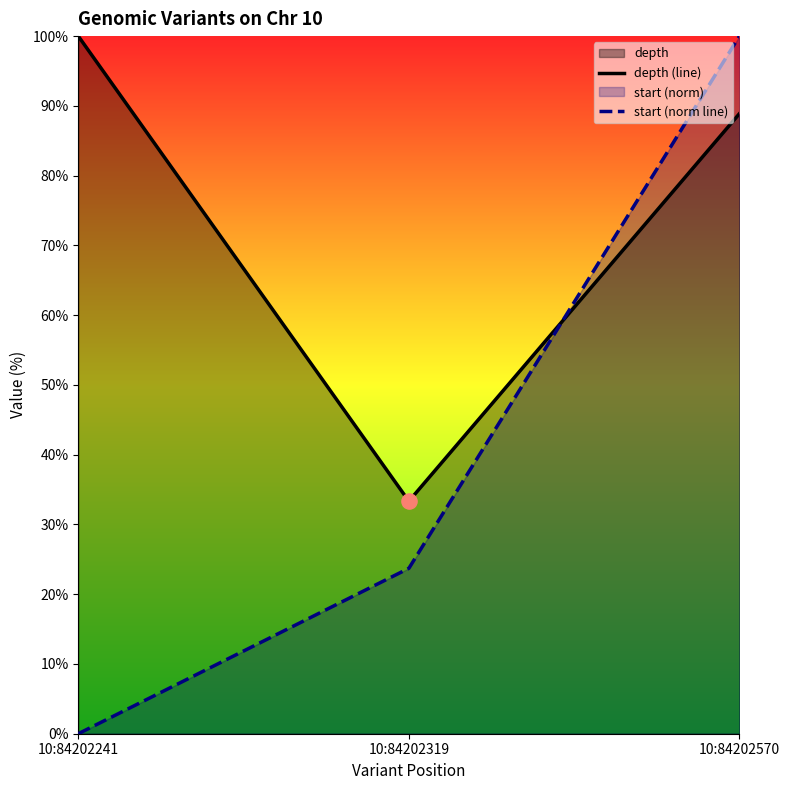

Which series contains the highest Y value?

depth (line)